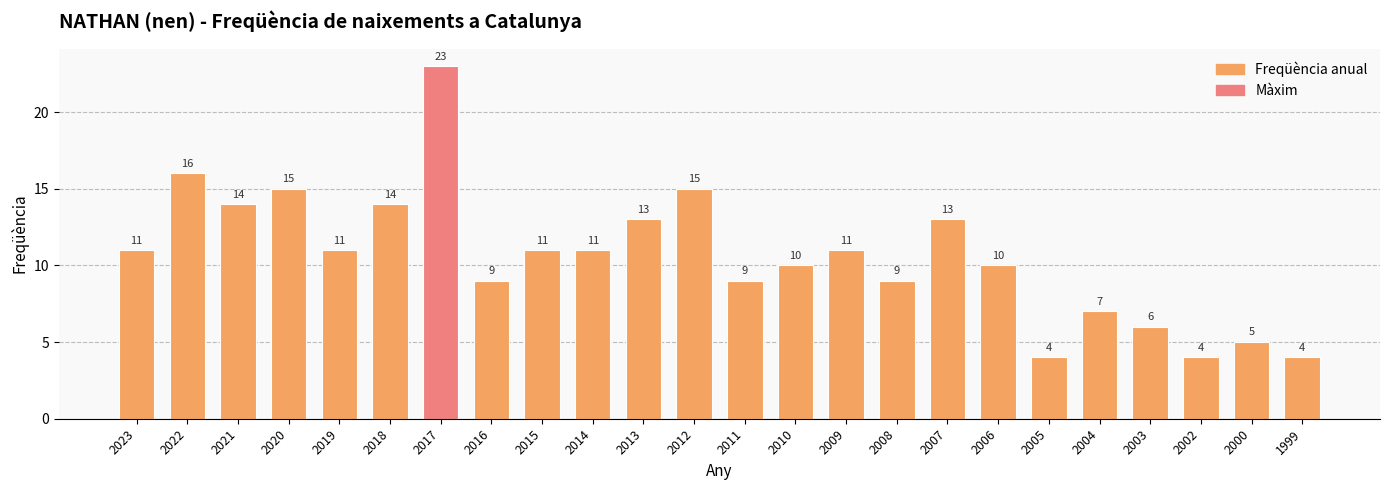

Reading right to left, extract all data points from this chart.

4	5	4	6	7	4	10	13	9	11	10	9	15	13	11	11	9	23	14	11	15	14	16	11